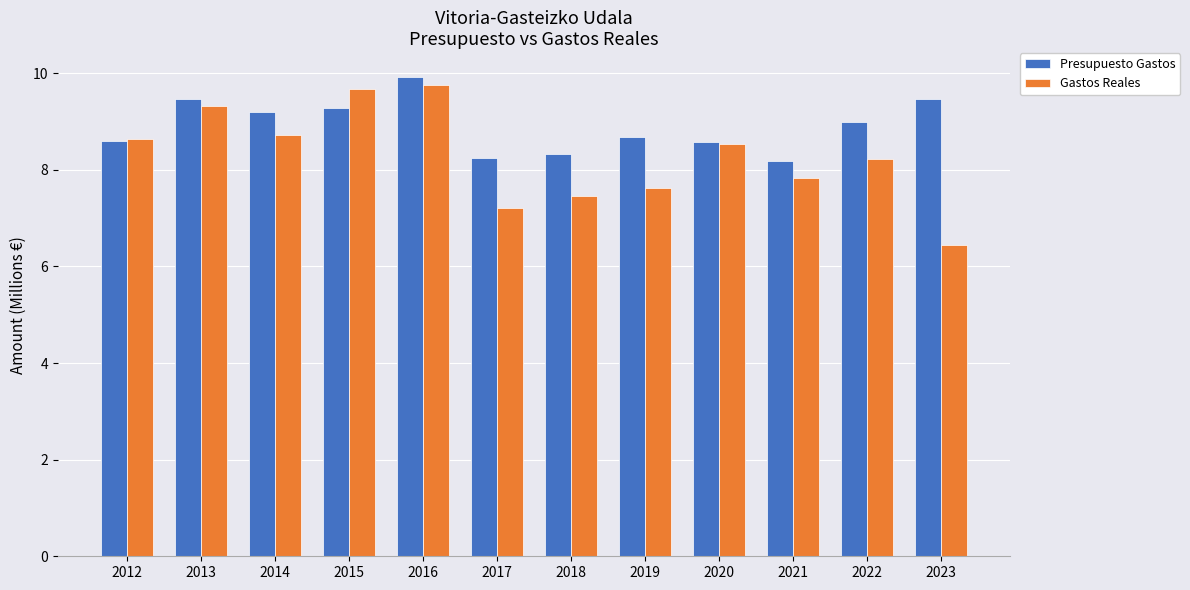

What is the spread (max minus min) of values at 2022?

0.8